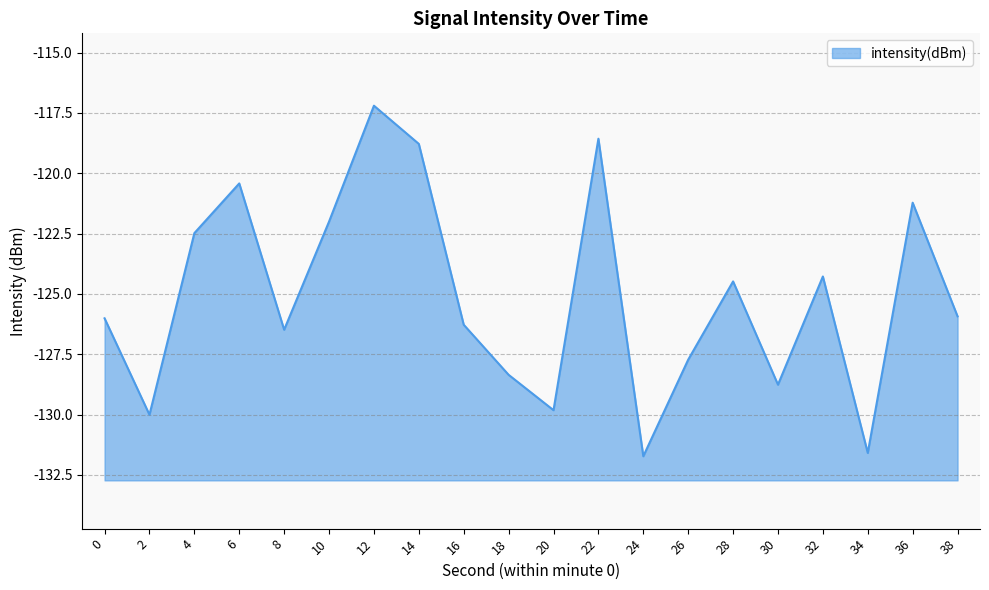

List the labels in order of value, largest first.

12, 22, 14, 6, 36, 10, 4, 32, 28, 38, 0, 16, 8, 26, 18, 30, 20, 2, 34, 24